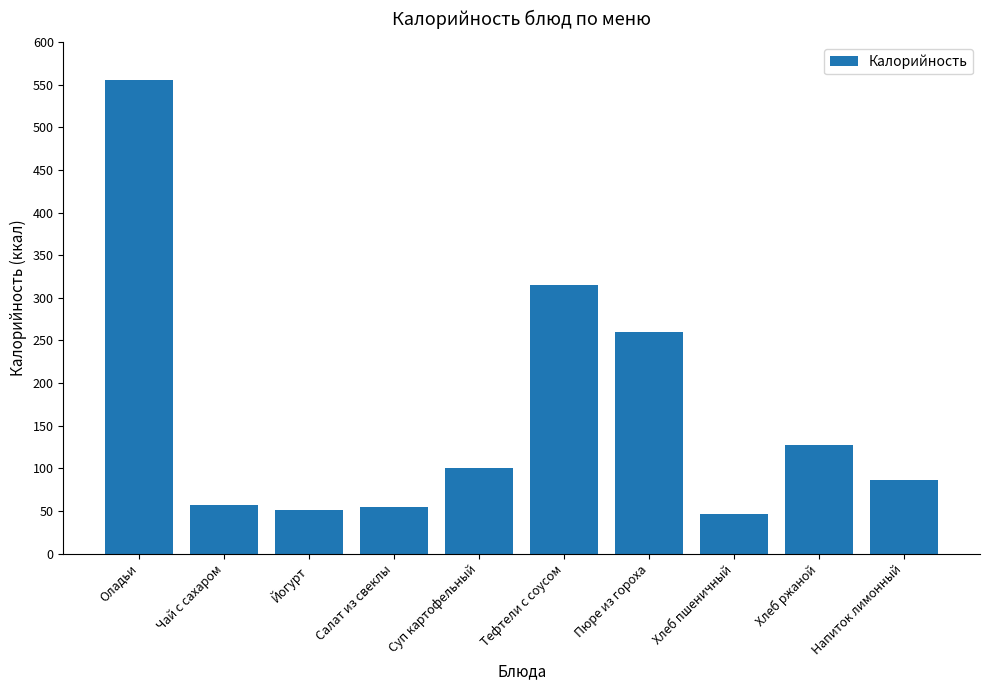

What is the difference between the values at Чай с сахаром and Суп картофельный?

43.2